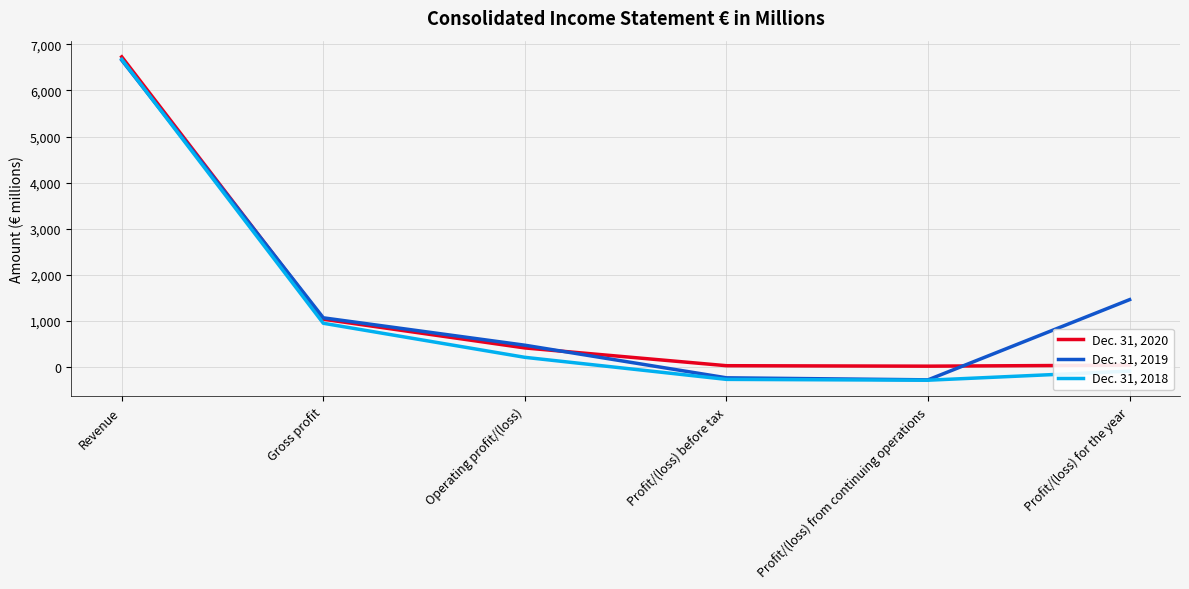

Which category has the highest value across all series?

Revenue